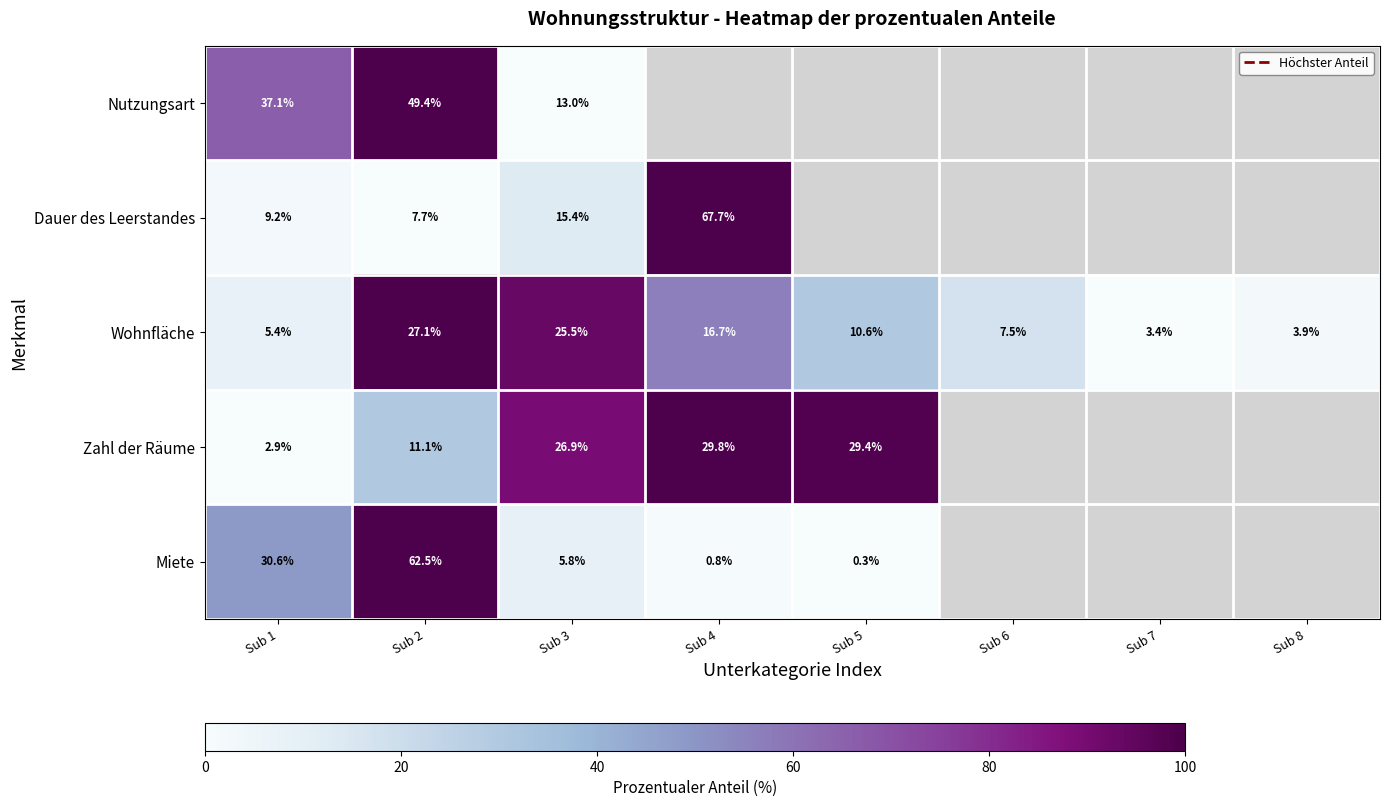

Which series has the largest total across all categories?

Wohnfläche